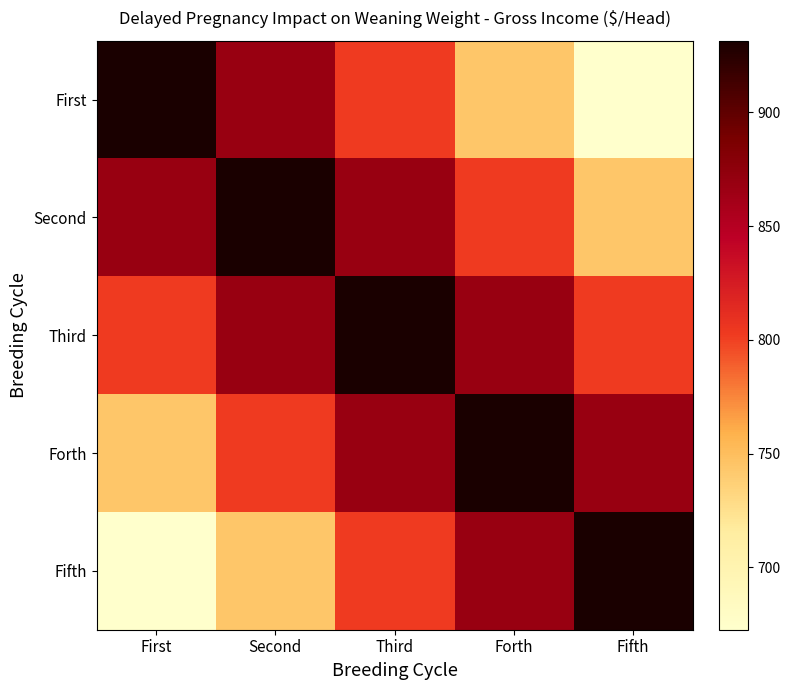

At which category does the chart reach its minimum across all series?

Fifth